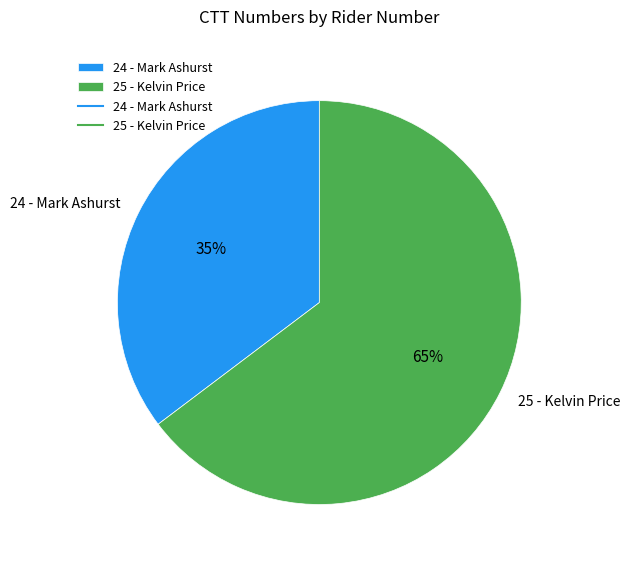

True or false: 24 - Mark Ashurst accounts for 35% of the total.

True